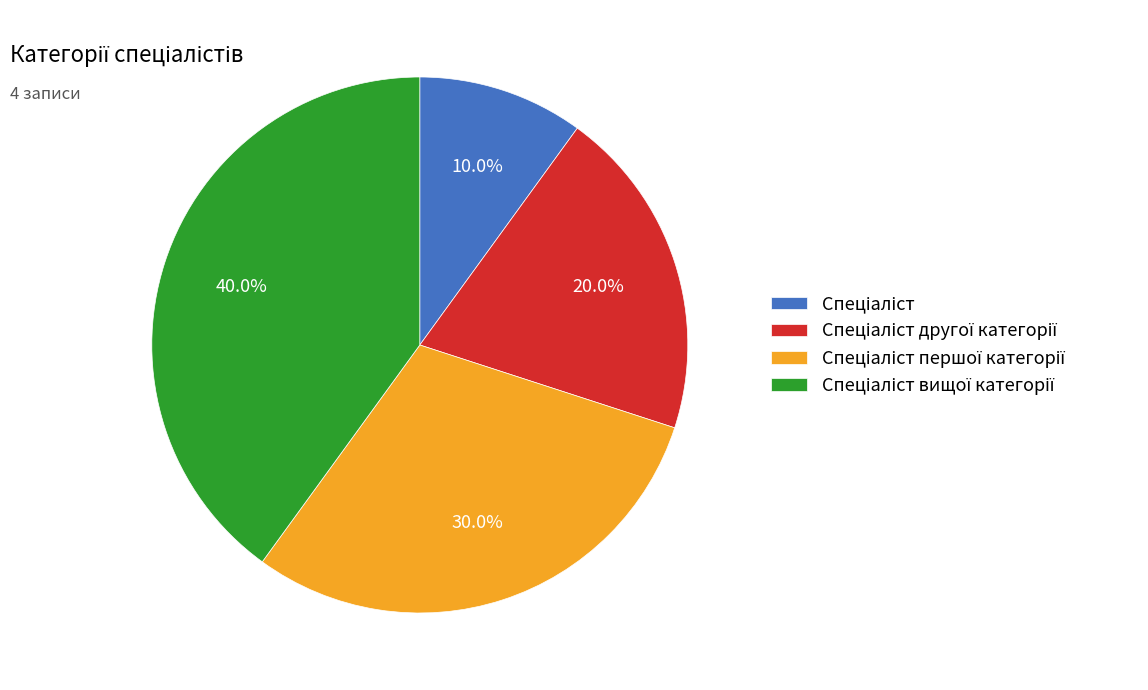

How many segments does this pie chart have?

4